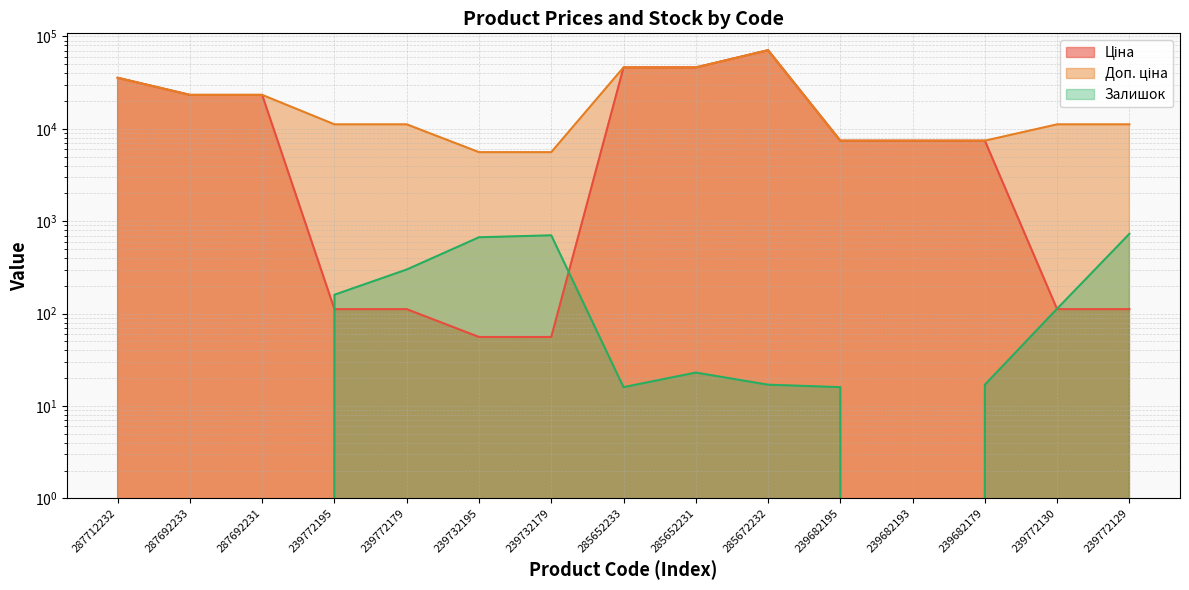

What is the difference between the second highest and second lowest values in the Ціна series?

46088.1